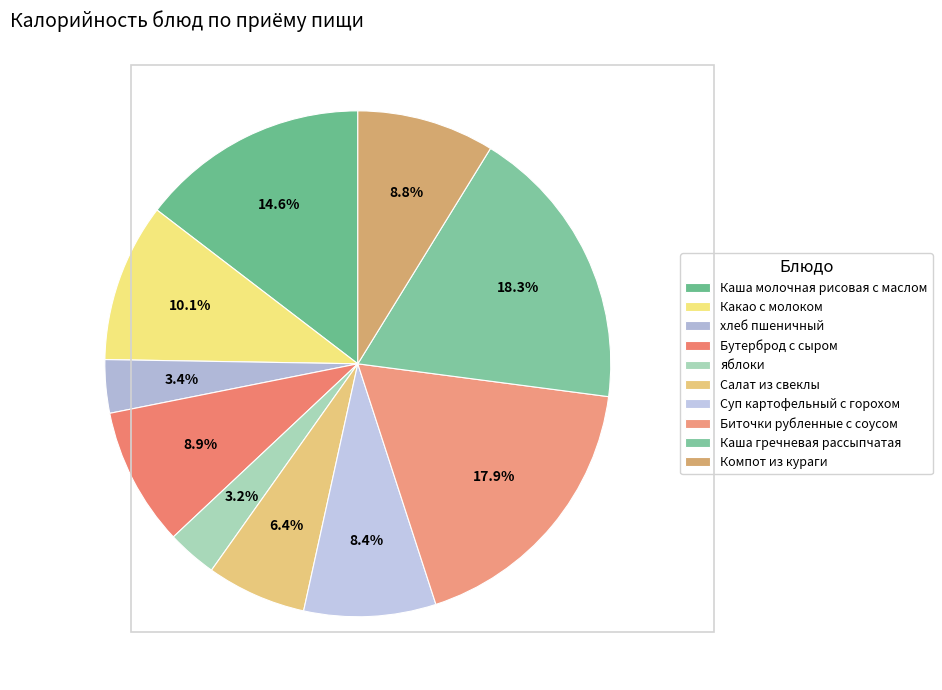

How many slices are in this pie chart?

10